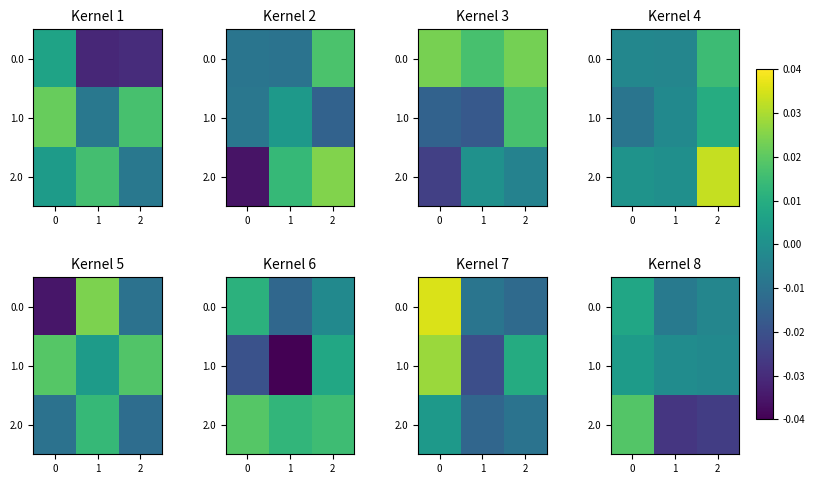

Is it true that 1.0 equals 0.0 at 0?

False